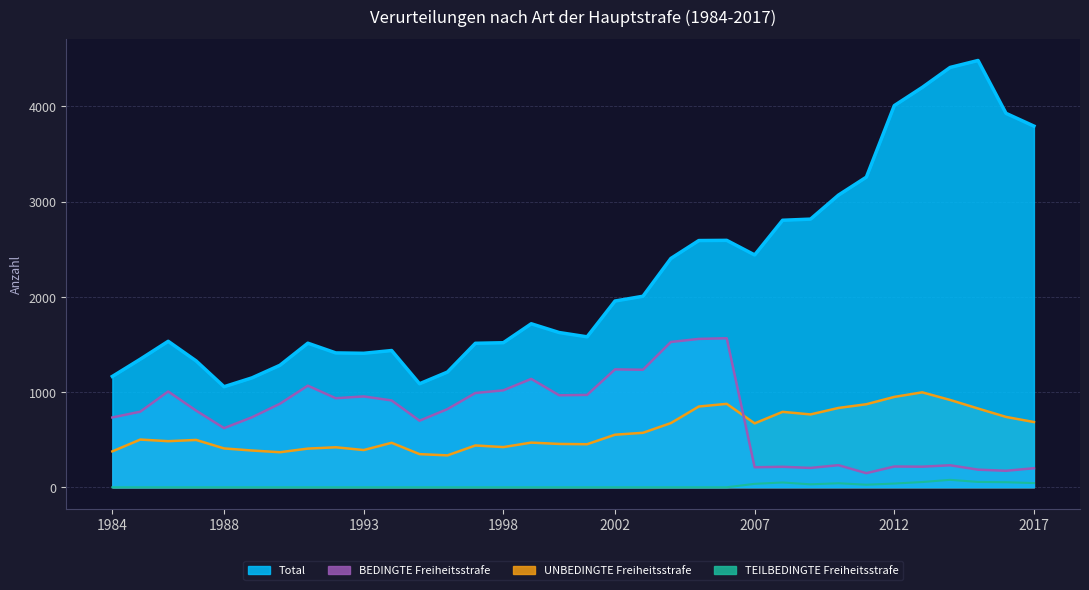

In TEILBEDINGTE Freiheitsstrafe, how many points are lower than both neighbors (excluding endpoints)?

2